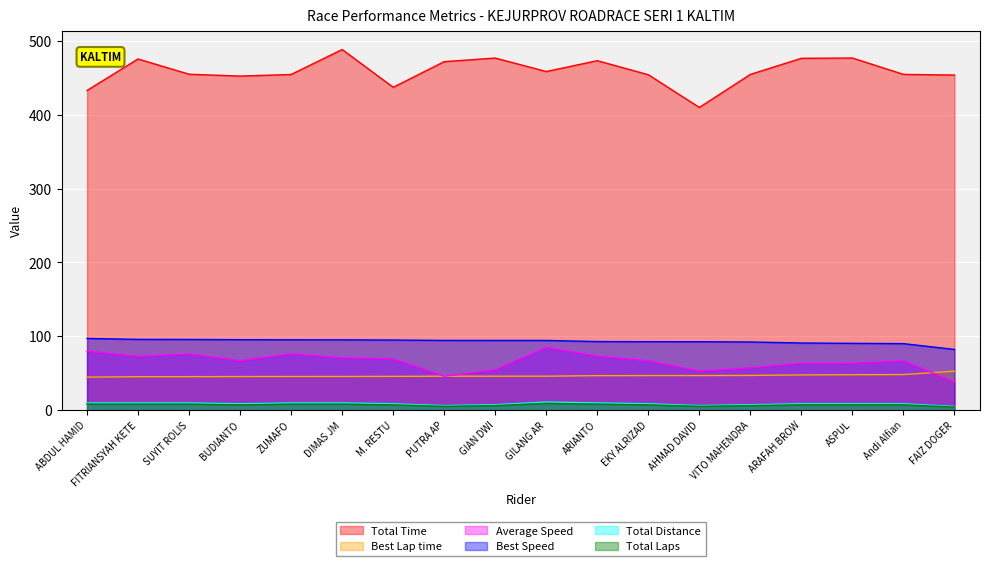

What is the difference between the maximum and minimum values in the Best Lap time series?

8.1